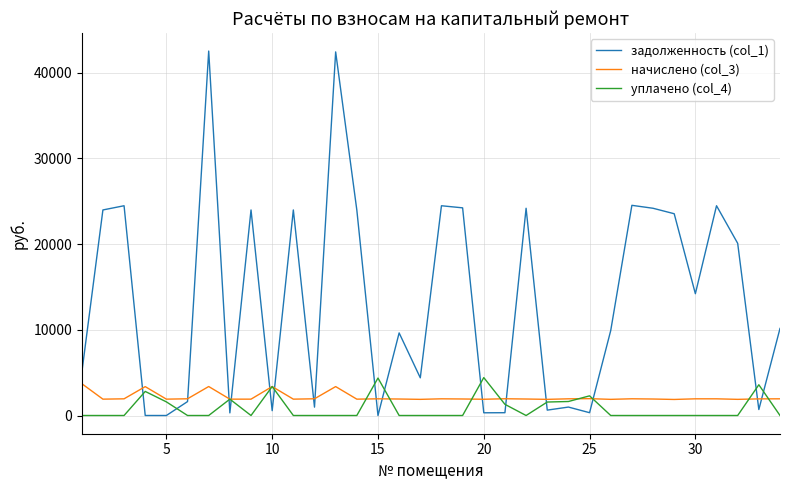

Which series has the largest total across all categories?

задолженность (col_1)